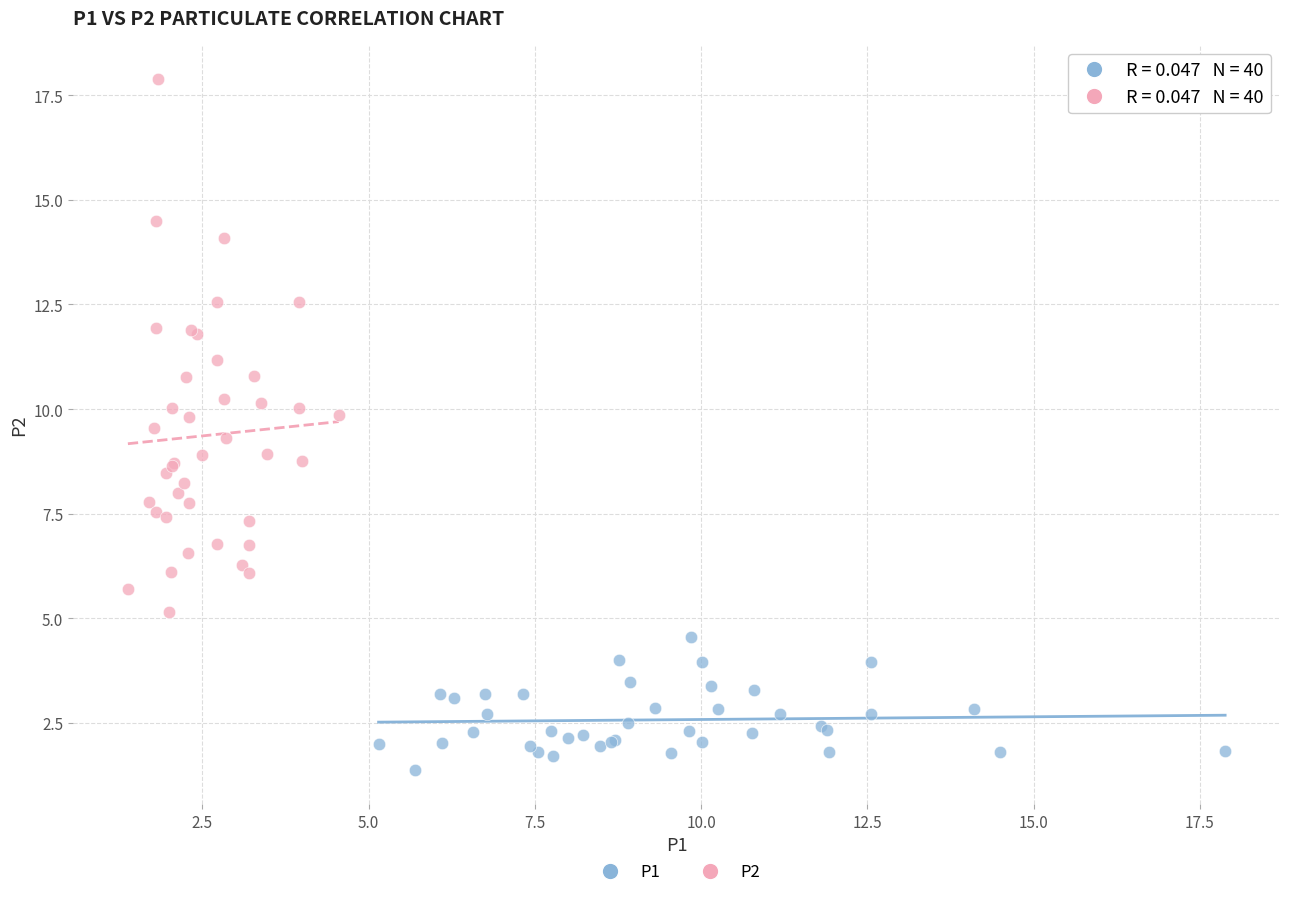

Which series contains the highest Y value?

P2